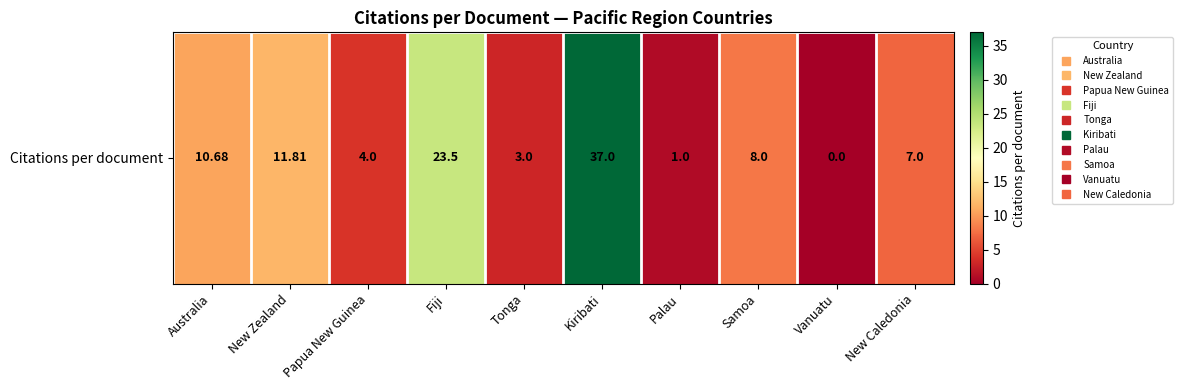

At which label does the data first exceed 8?

Australia